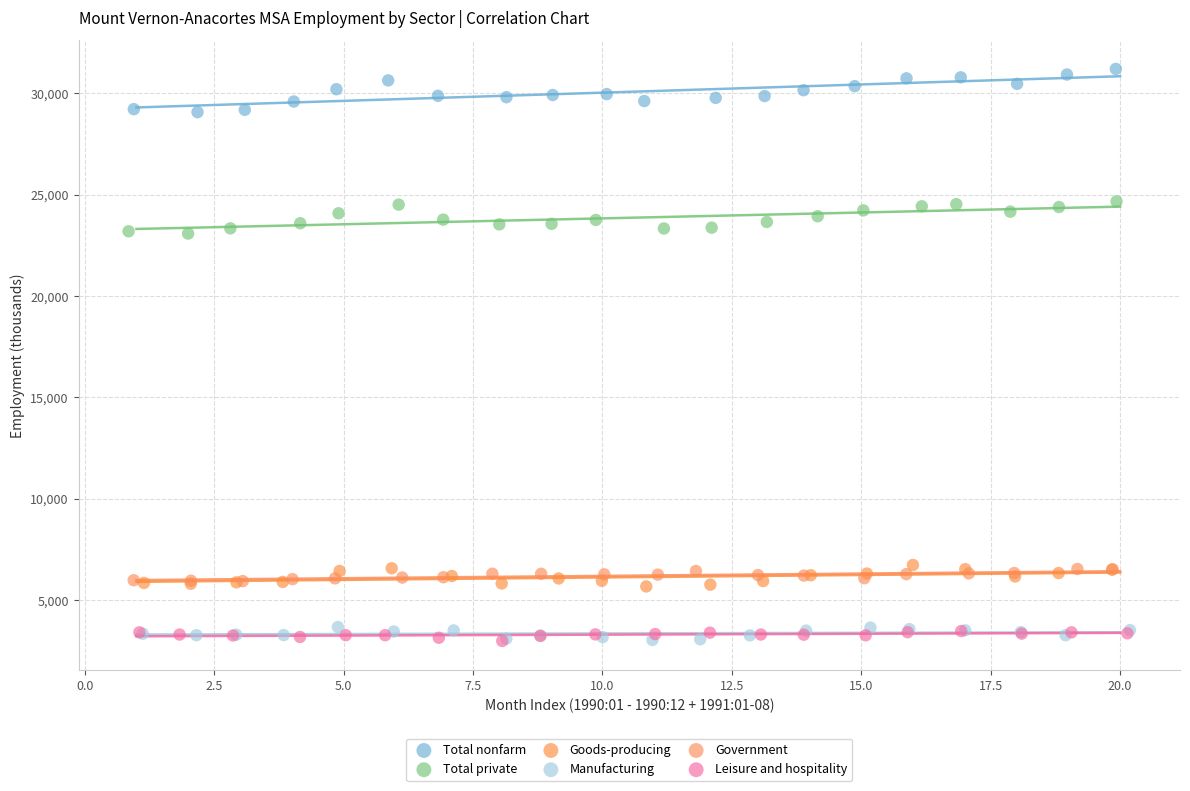

Which series reaches the maximum Y coordinate?

Total nonfarm